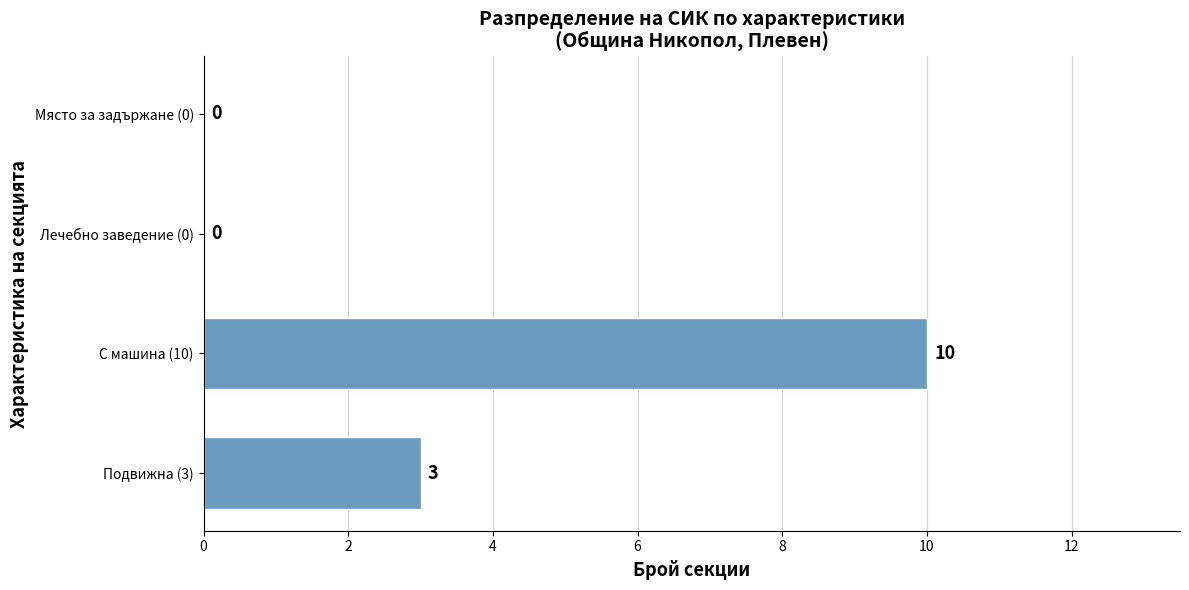

Are the bars horizontal?

Yes